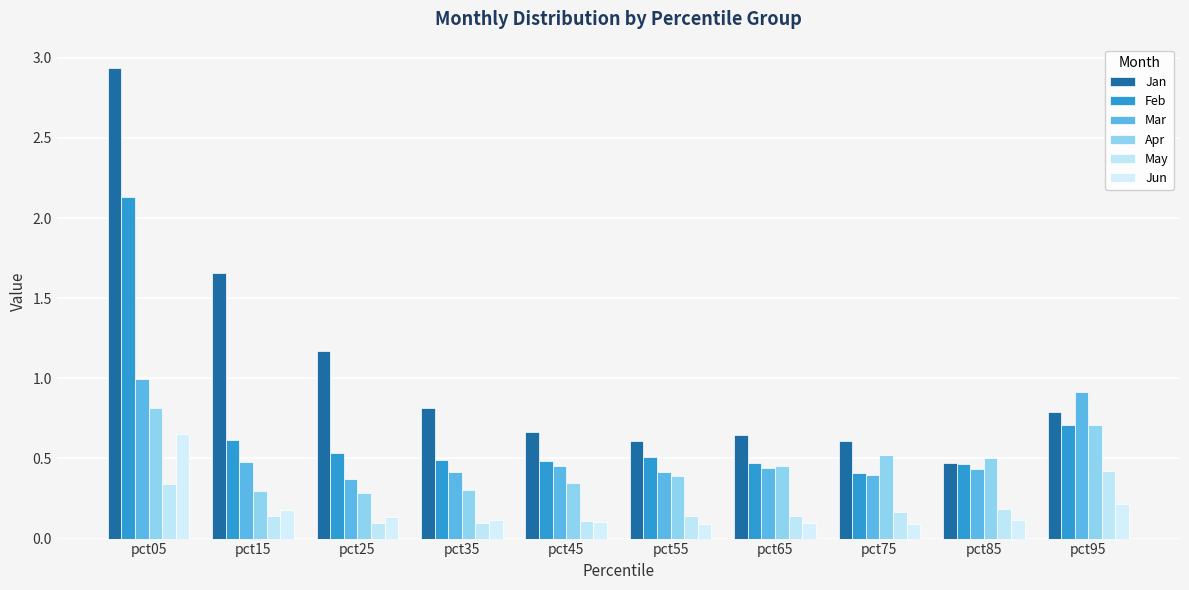

What is the value of the Apr bar at the 6th from the left?

0.4